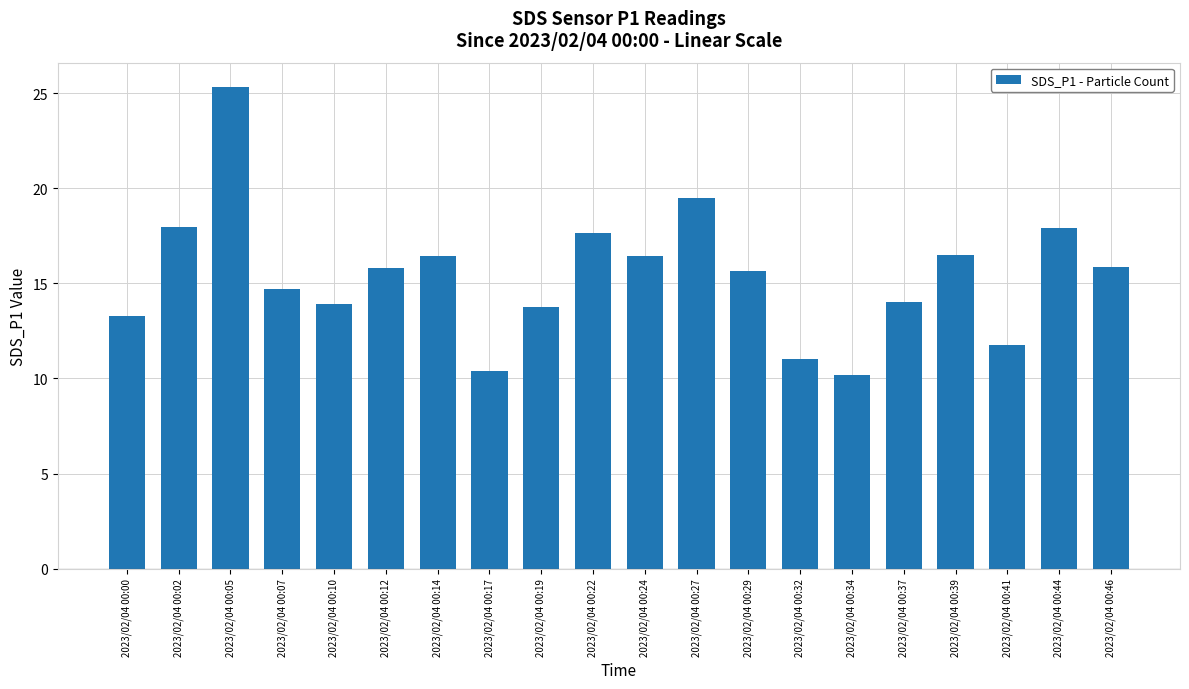

What is the maximum value shown in the chart?

25.3